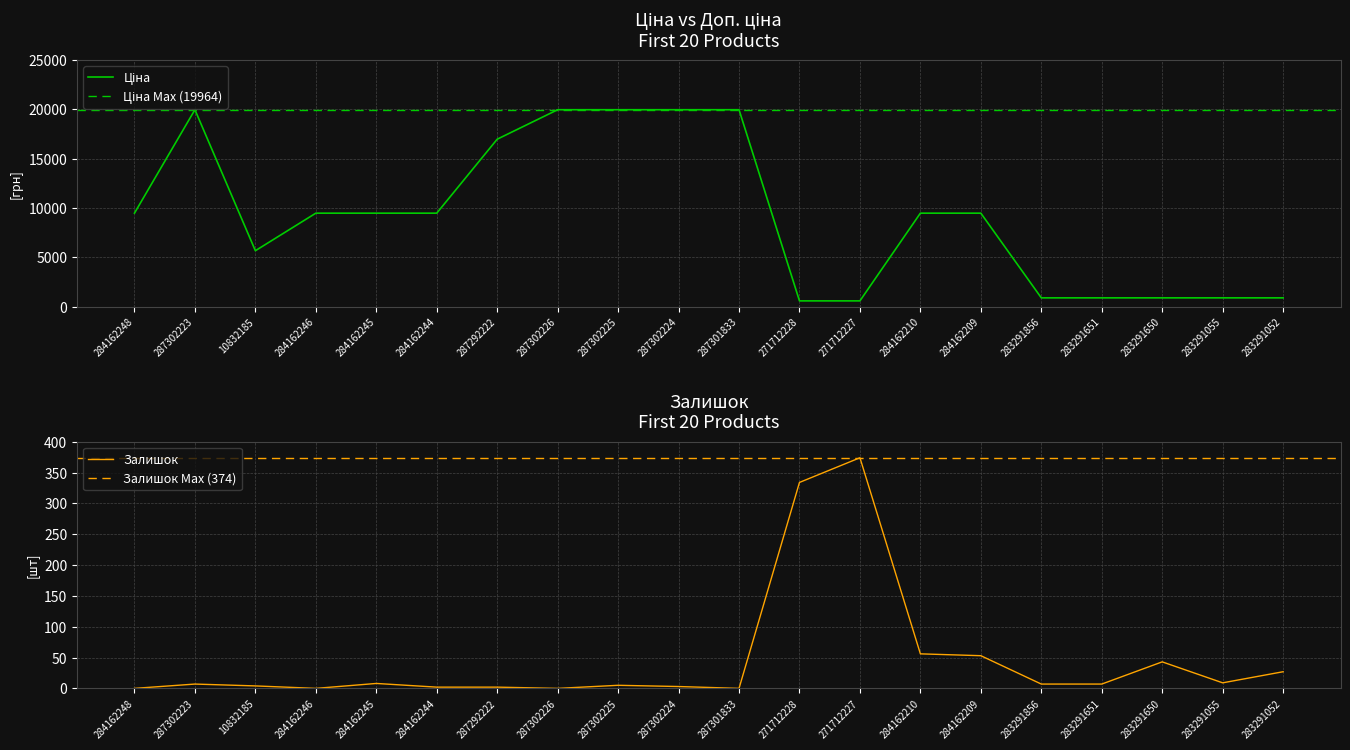

What is the lowest value of the Ціна series?

589.9